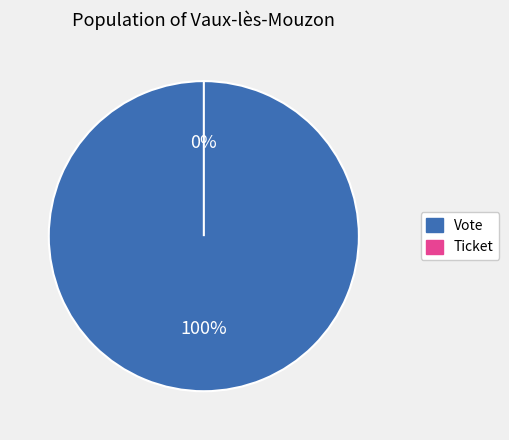

What is the total percentage of Vote and Ticket?

100.0%